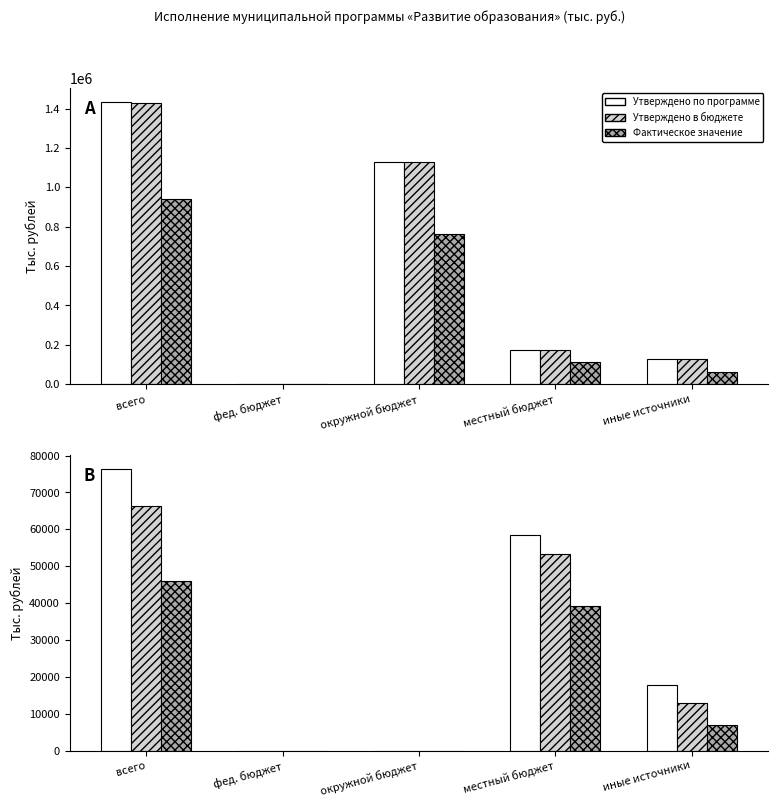

At which label does Утверждено по программе first exceed 17863?

всего